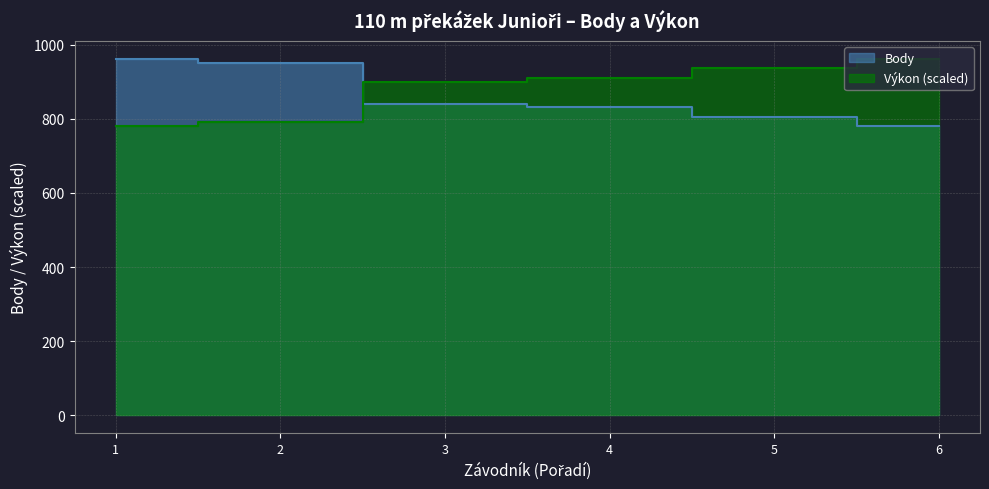

What is the lowest value of the Výkon series?

781.0